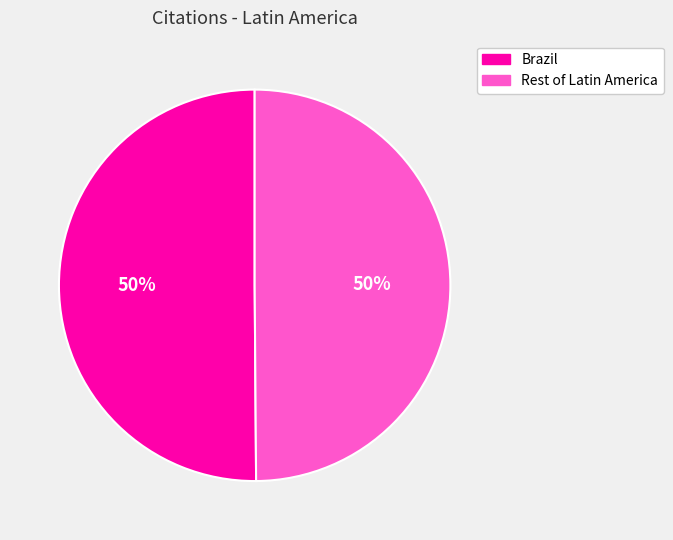

How many segments does this pie chart have?

2